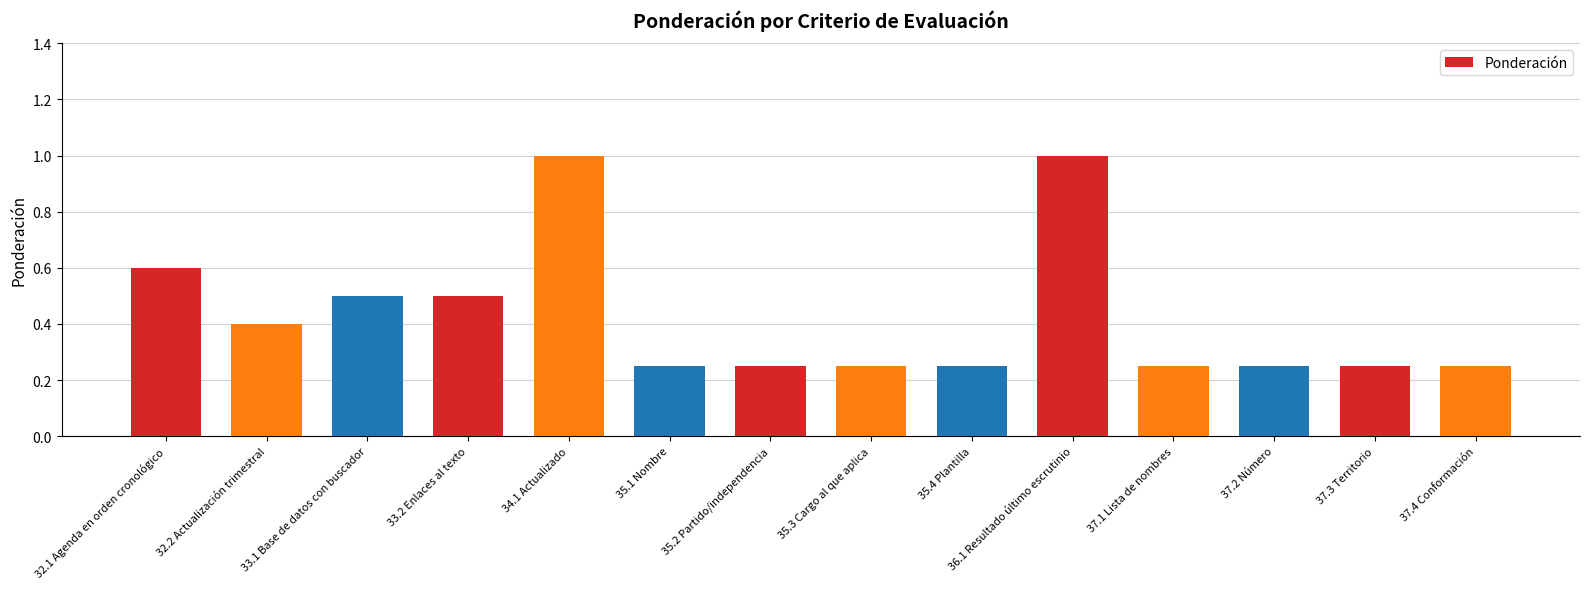

What is the sum of the values at 35.2 Partido/independencia and 35.1 Nombre?

0.5